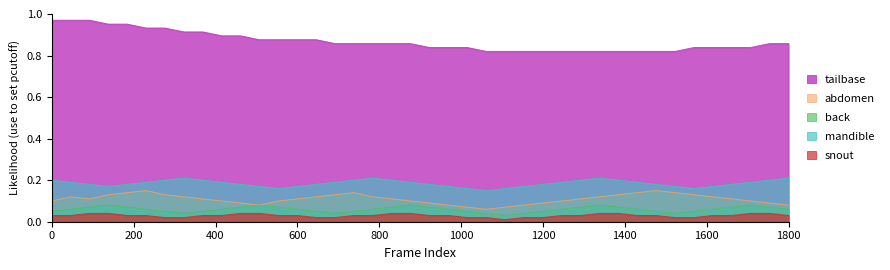

At how many categories does at least one series exceed 0?

40